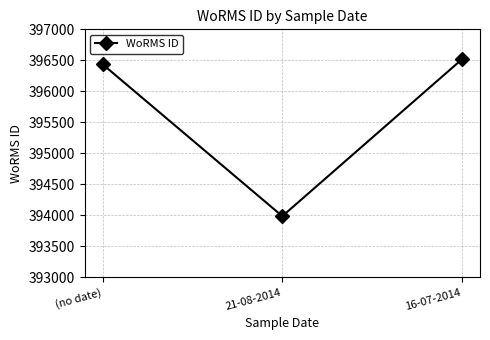

Rank the categories by value from lowest to highest.

21-08-2014, (no date), 16-07-2014